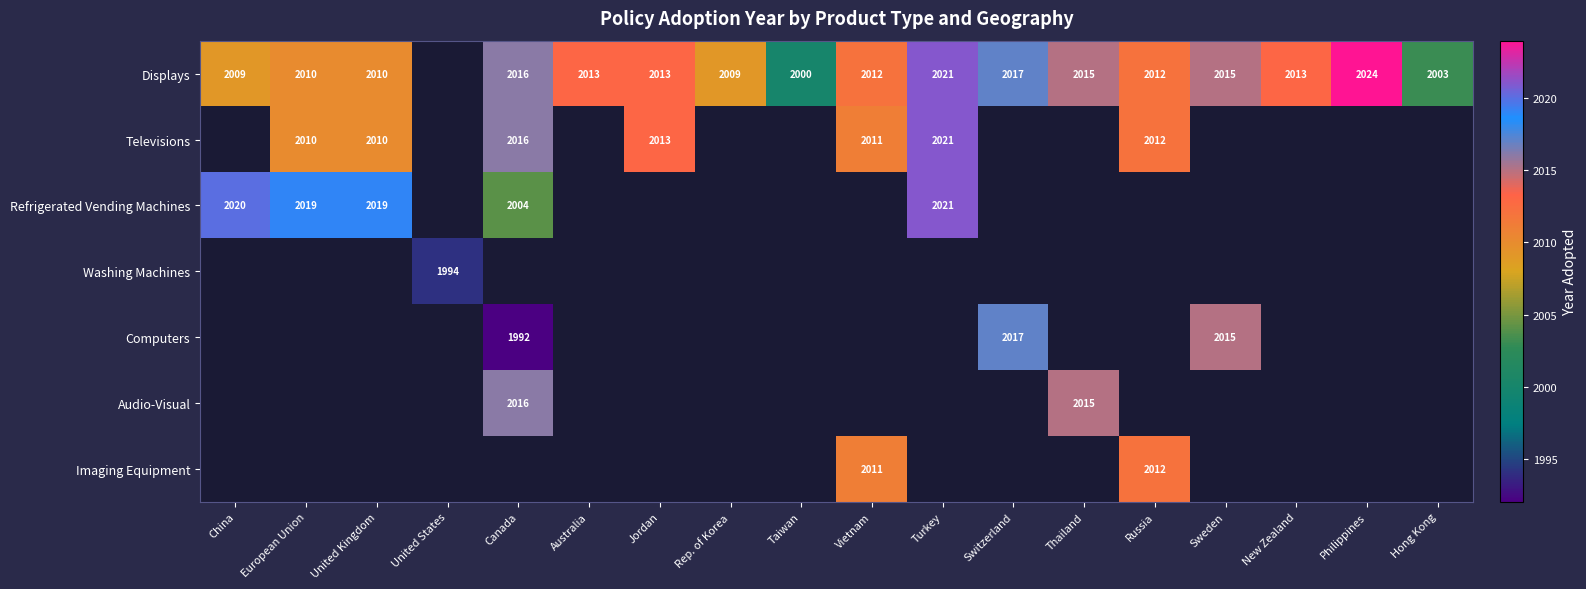

Is it true that Televisions equals 2011 at Vietnam?

True